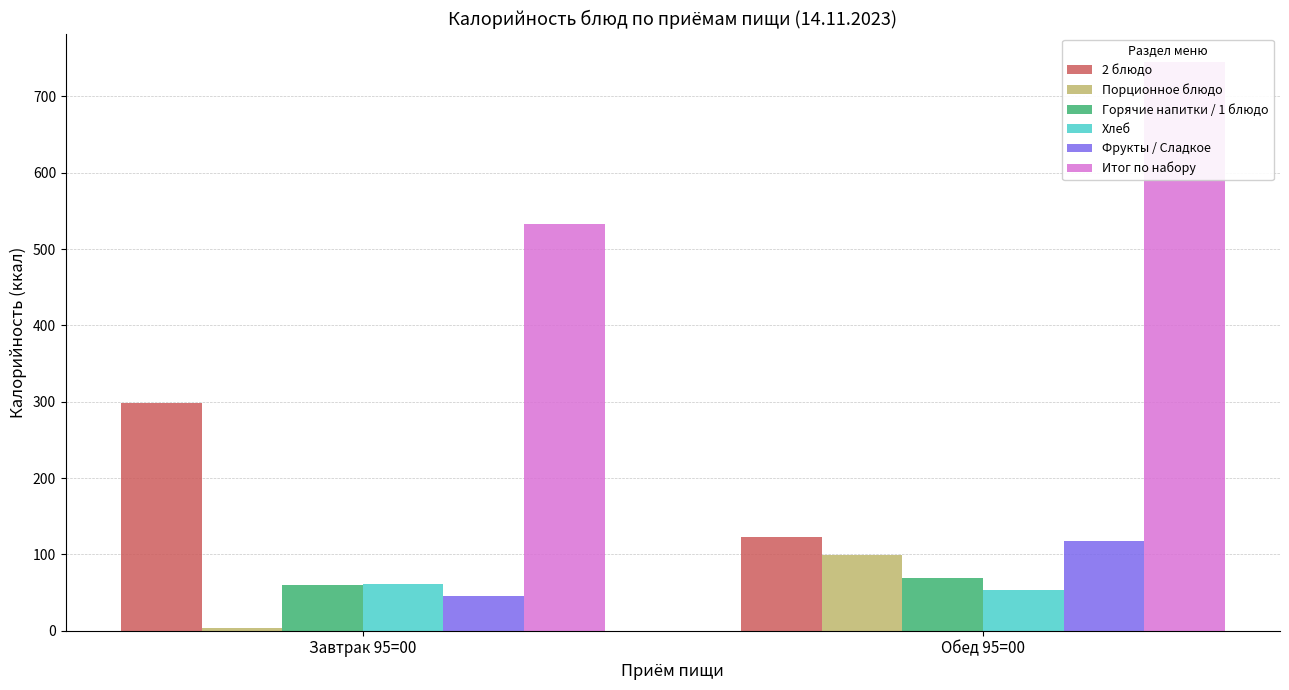

At which label is 2 блюдо closest to 210?

Обед 95=00